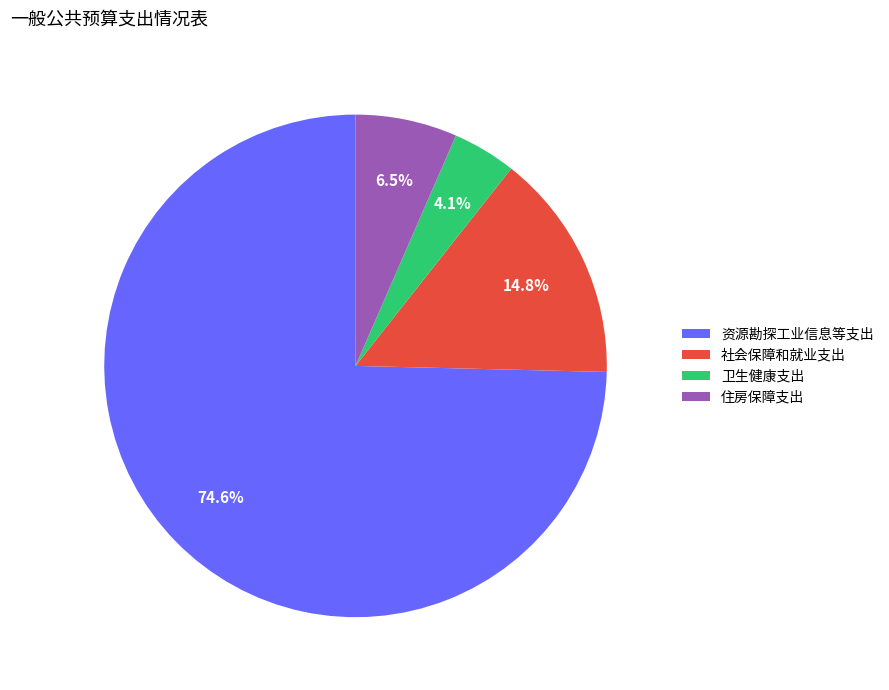

To the nearest percent, what is the average slice percentage?

25%